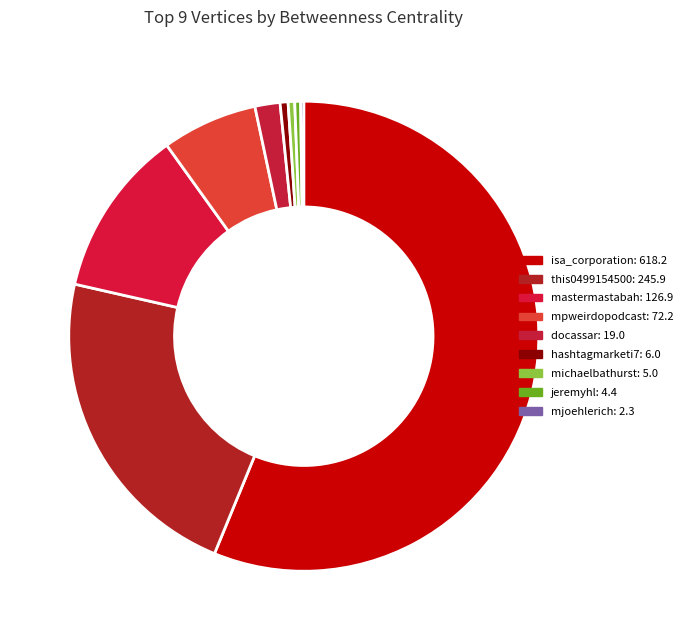

To the nearest percent, what portion does hashtagmarketi7 represent?

1%